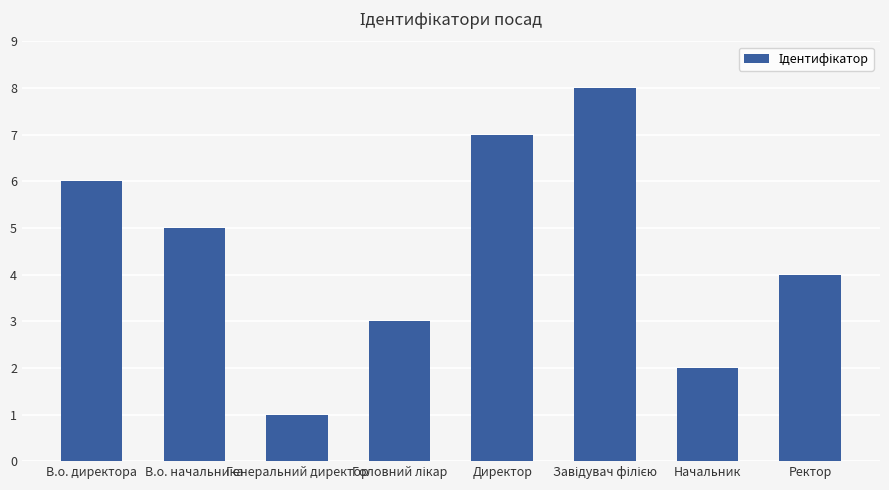

Which has a higher value, В.о. директора or В.о. начальника?

В.о. директора